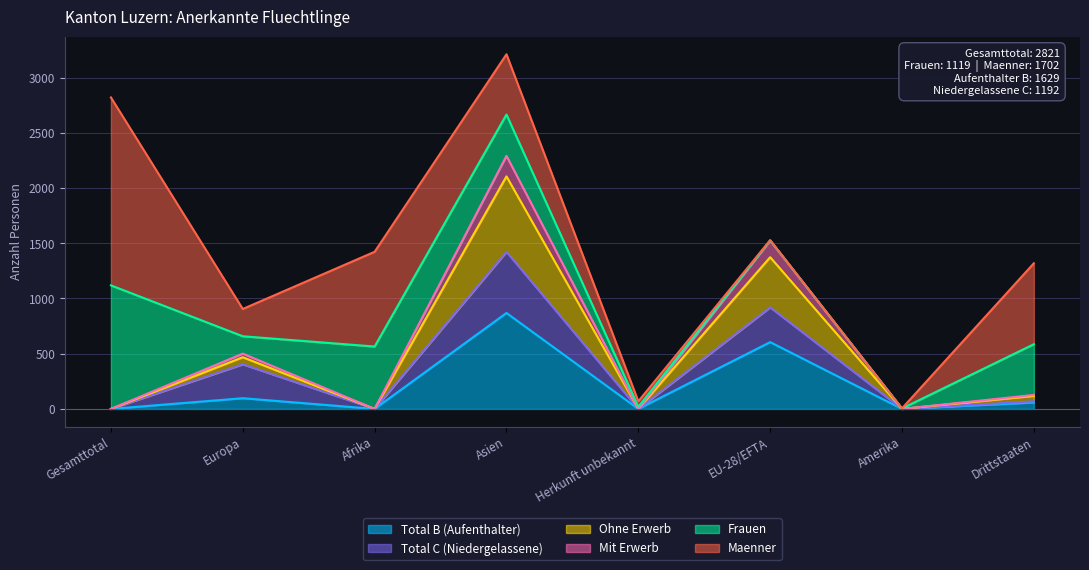

What is the highest value of the Total B (Aufenthalter) series?

869